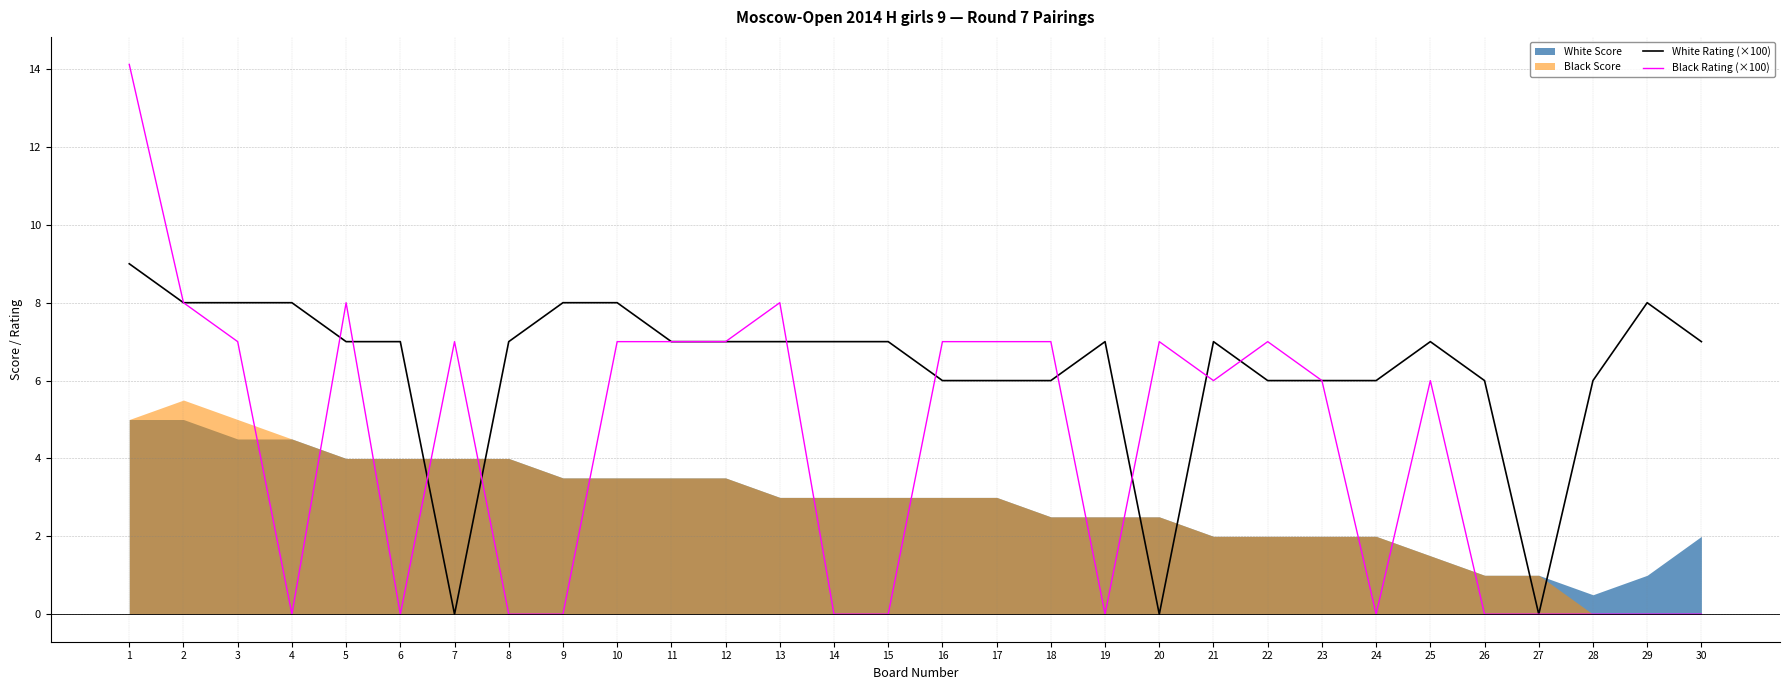

Which series has the largest total across all categories?

White Rating (×100)